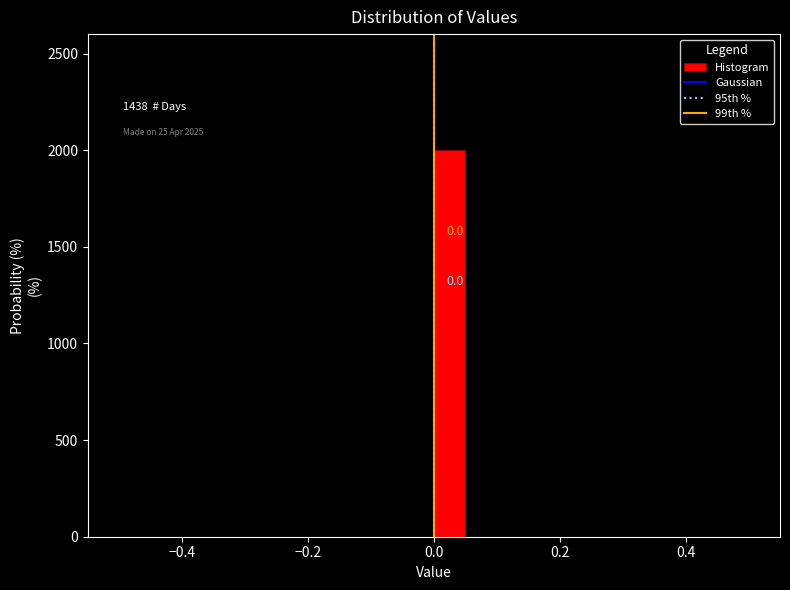

Around what value on the x-axis is the tallest bar? Give the approximate position of its centre, as read against the axis.

0.02